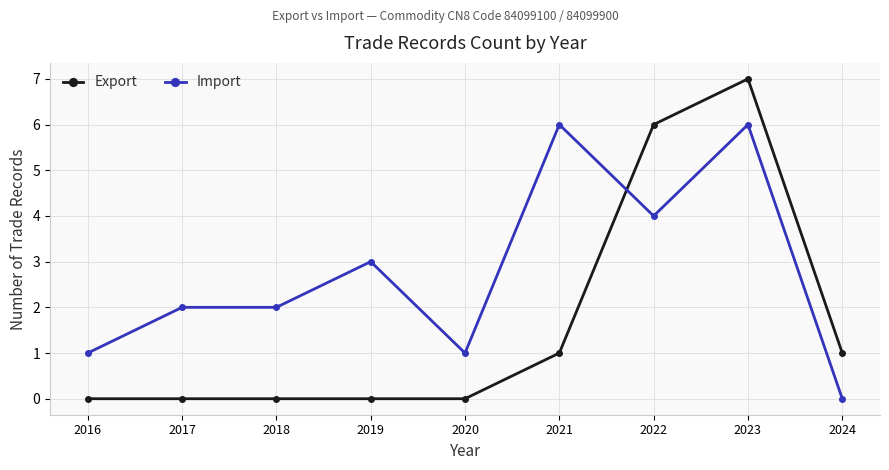

How many categories are shown in the chart?

9